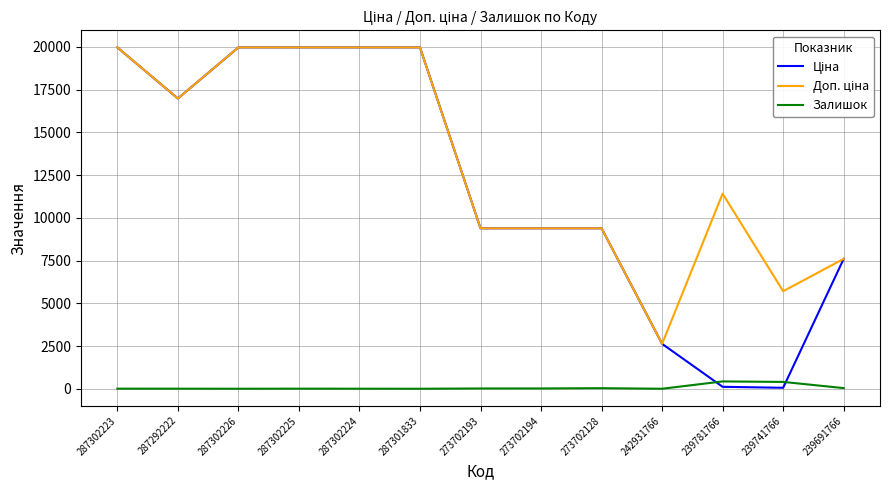

What is the greatest value displayed?

19964.2